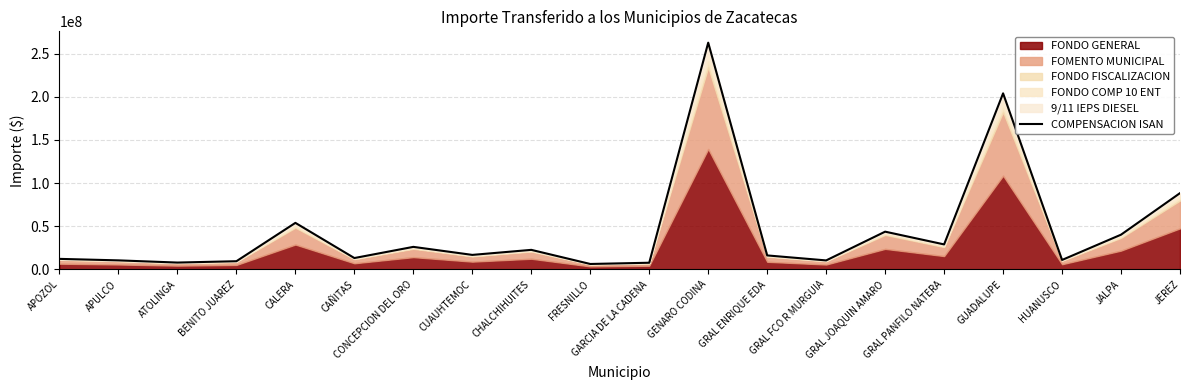

Which has a higher value, GRAL ENRIQUE EDA or GRAL FCO R MURGUIA?

GRAL ENRIQUE EDA